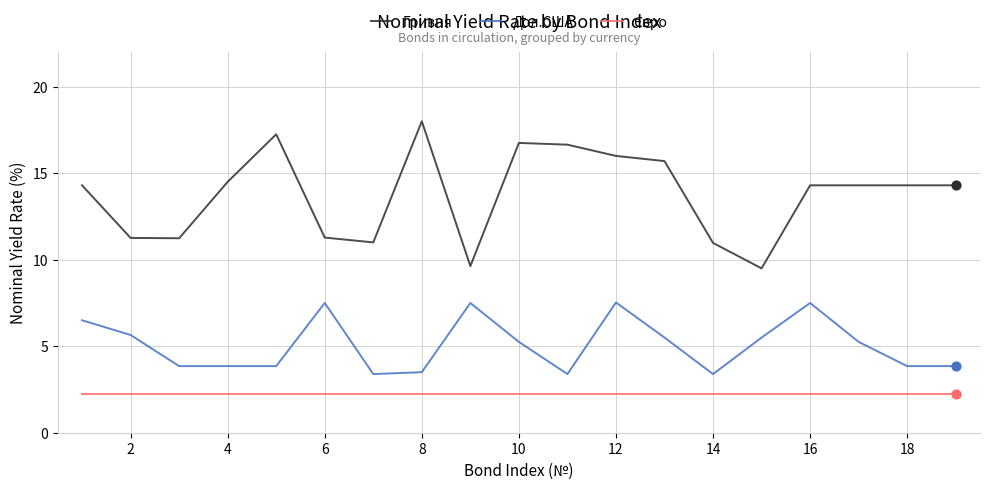

Which series has the largest range (max minus min)?

Гривня